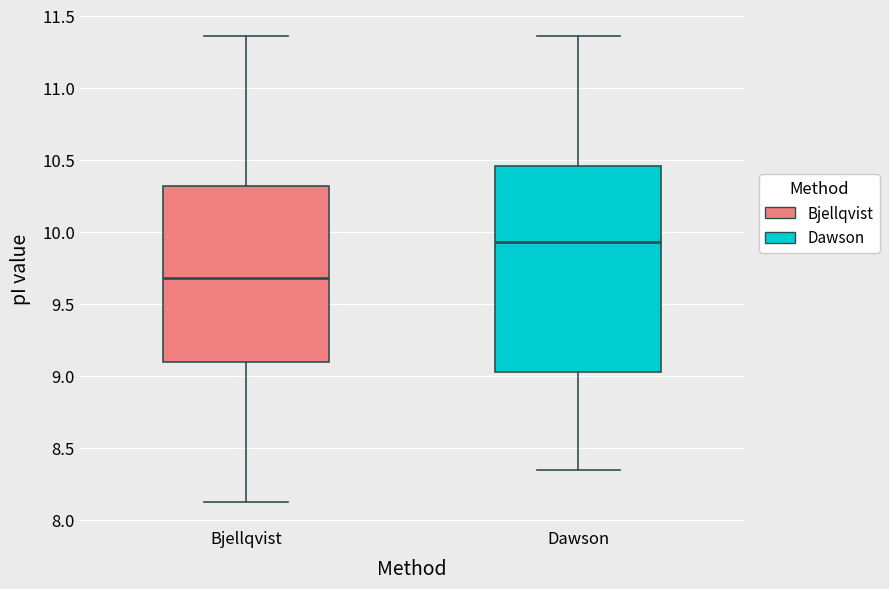

Which box has the highest median line?

Dawson